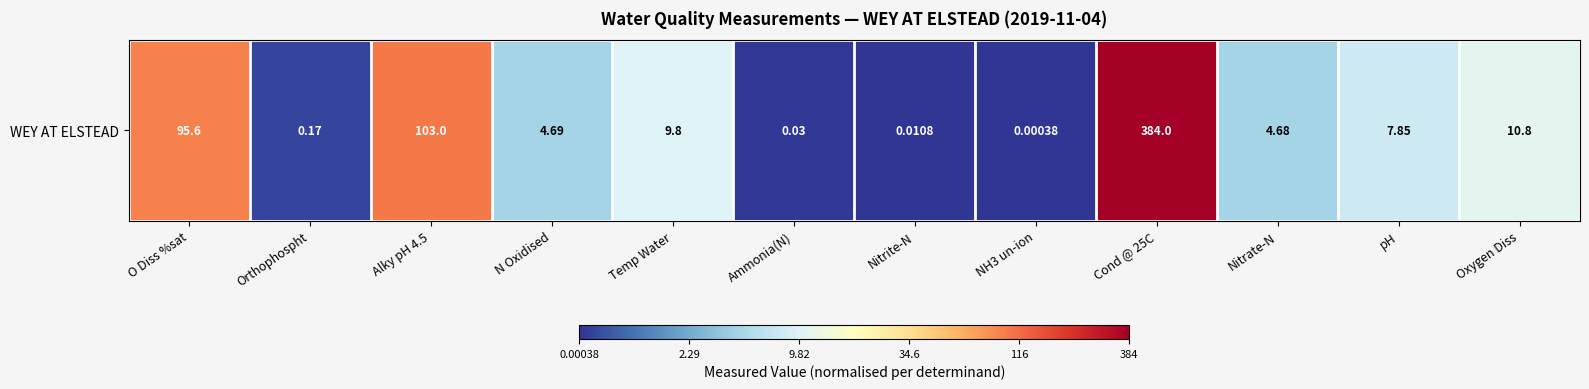

What is the maximum value shown in the chart?

6.0